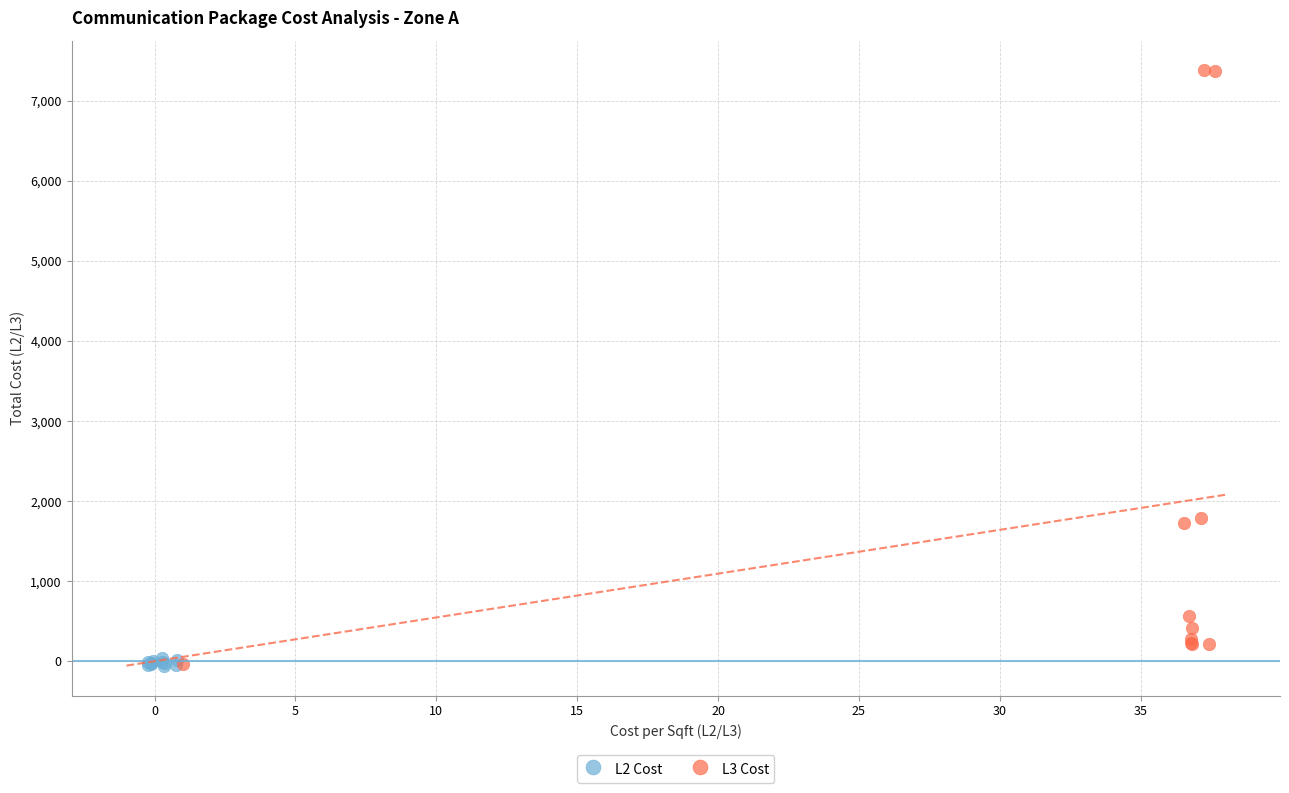

Which series contains the highest Y value?

L3 Cost